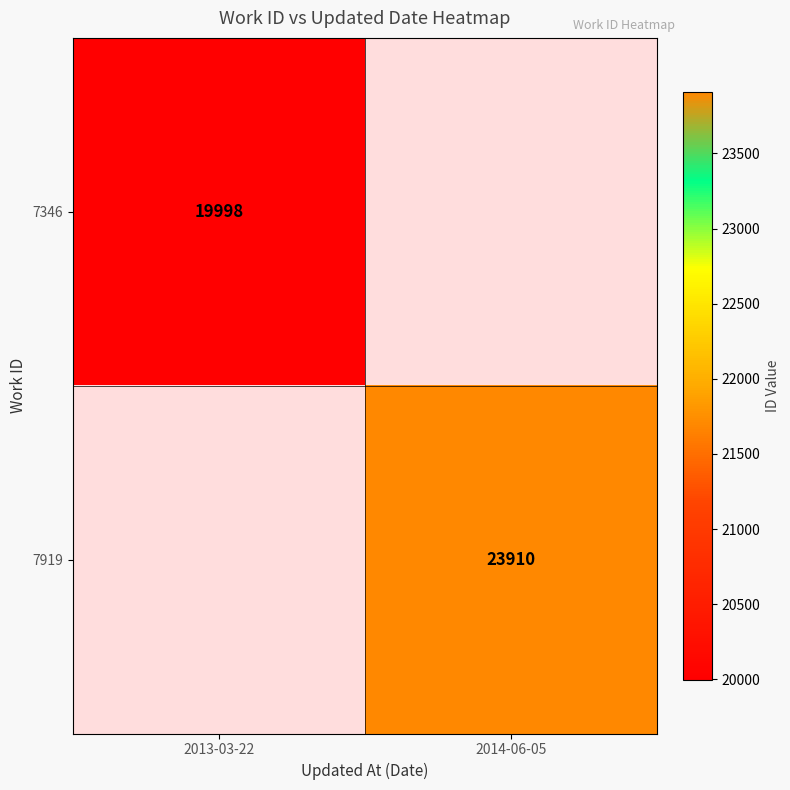

True or false: 7919 has a value of 23910 at 2014-06-05.

True